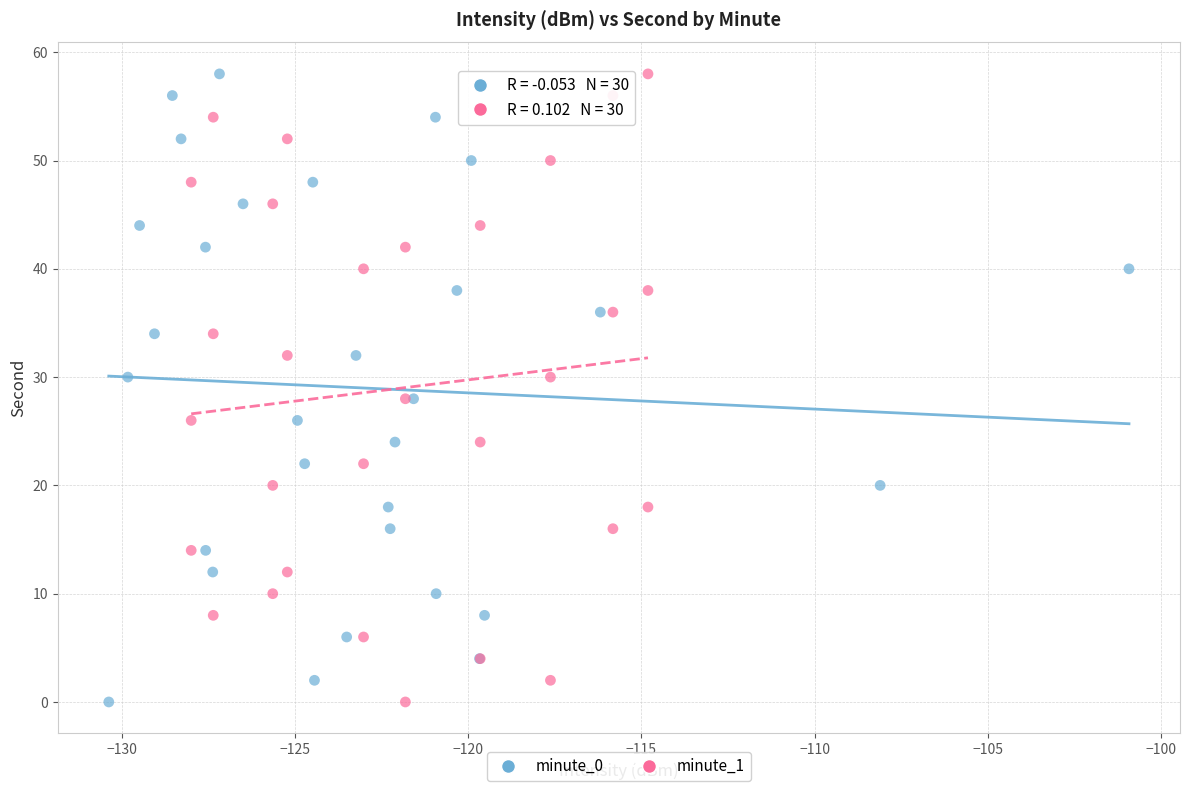

What are all the series names shown in the legend?

minute_0, minute_1